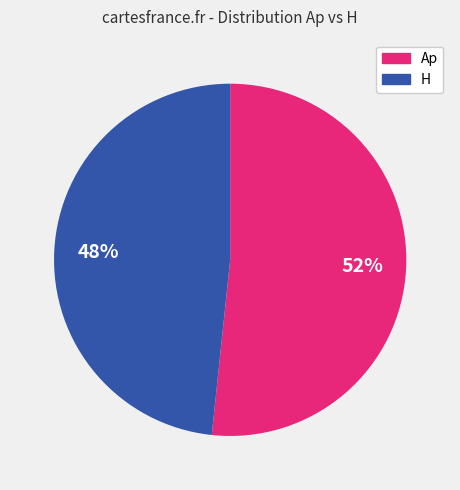

Is there any slice that represents more than half of the pie?

Yes